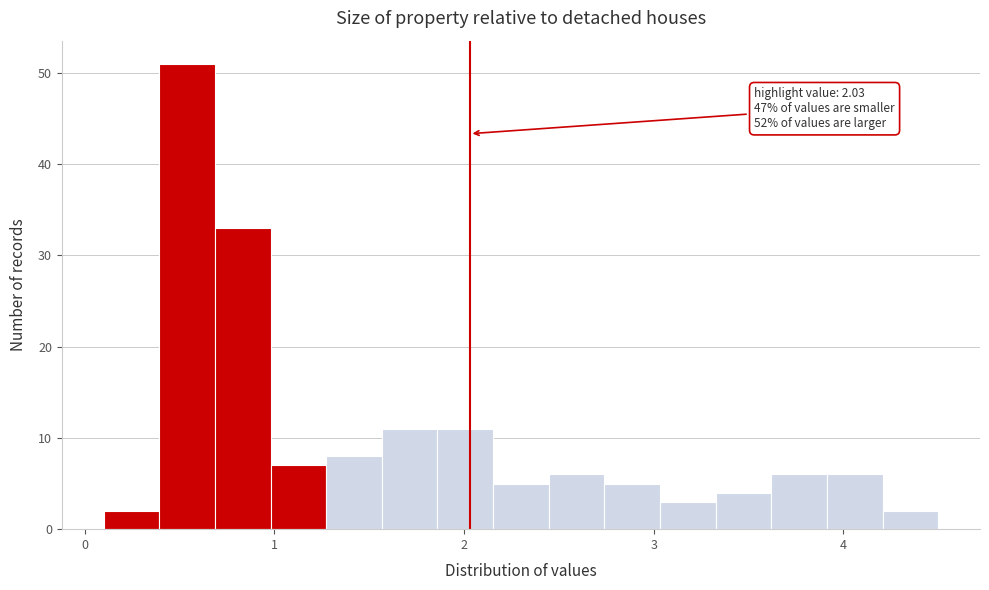

Around what value on the x-axis is the tallest bar? Give the approximate position of its centre, as read against the axis.

0.5